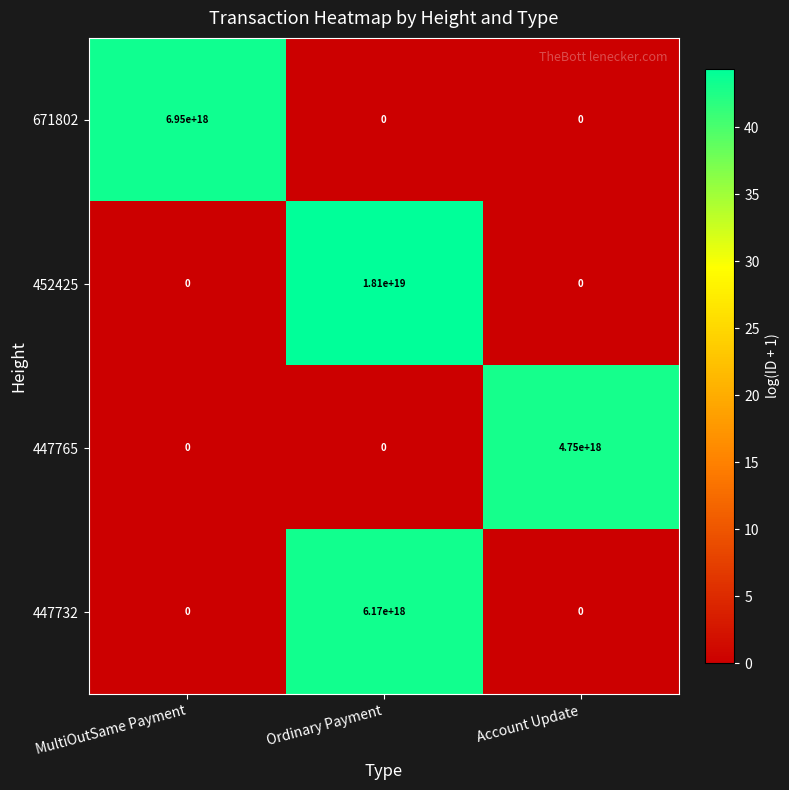

Which series has the largest total across all categories?

452425